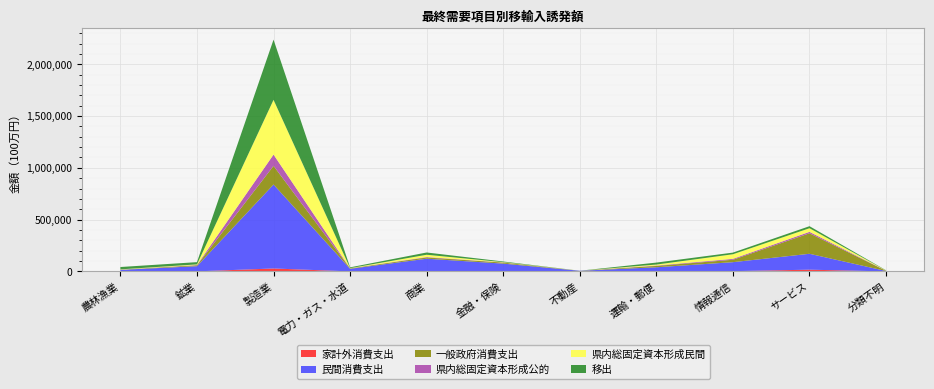

Reading left to right, what are all the values shown in this chart?

家計外消費支出: 330.6	754.8	28432.2	395.6	4302.5	435.0	22.5	1712.7	2598.9	16844.9	183.7
民間消費支出: 14874.9	49820.3	810473.1	24912.7	118595.2	75044.9	6163.1	38504.6	86667.6	153498.8	3885.1
一般政府消費支出: 1738.9	8514.4	179687.6	4222.3	11797.5	9756.1	221.4	13006.7	23471.1	197755.8	1926.6
県内総固定資本形成公的: 394.5	3005.7	109474.8	565.0	4358.0	1465.3	34.9	3783.1	8566.7	13917.9	994.9
県内総固定資本形成民間: 2622.6	5821.6	528242.3	1656.6	21940.5	2862.5	110.6	9315.6	44567.1	35104.5	1631.9
移出: 22566.4	21773.9	581154.1	7636.1	21816.5	6264.6	172.0	18977.1	15963.9	19559.9	2487.8